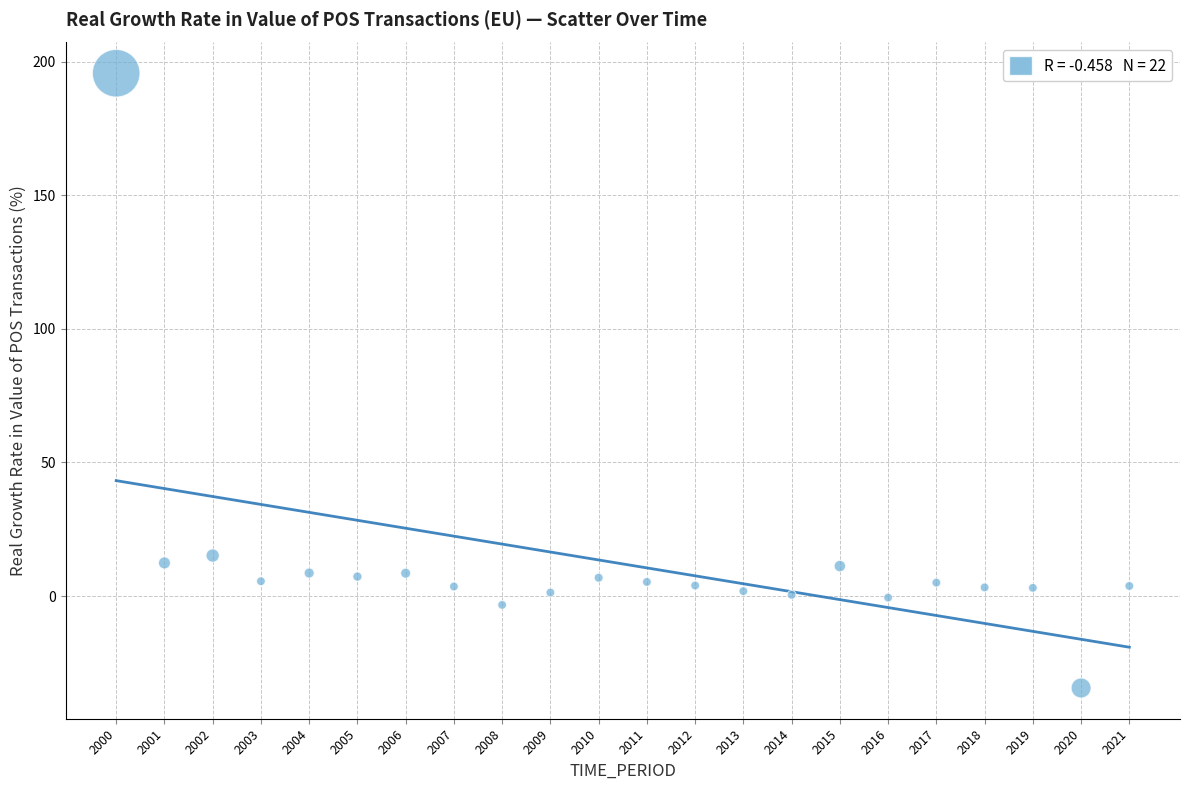

What Y value in the scatter plot is closest to 80?

15.2